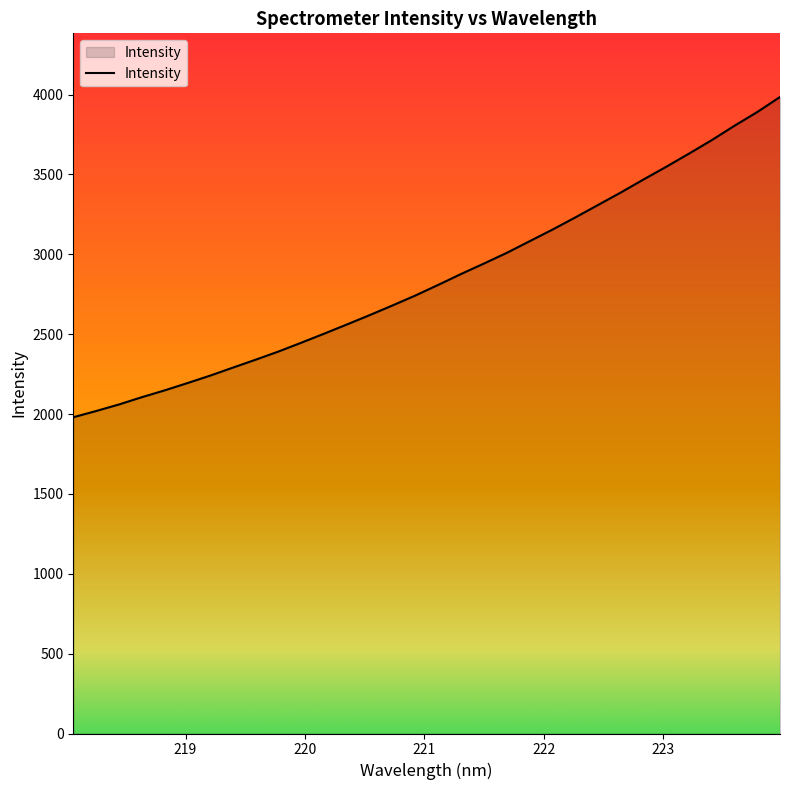

What is the greatest value displayed?

3985.2